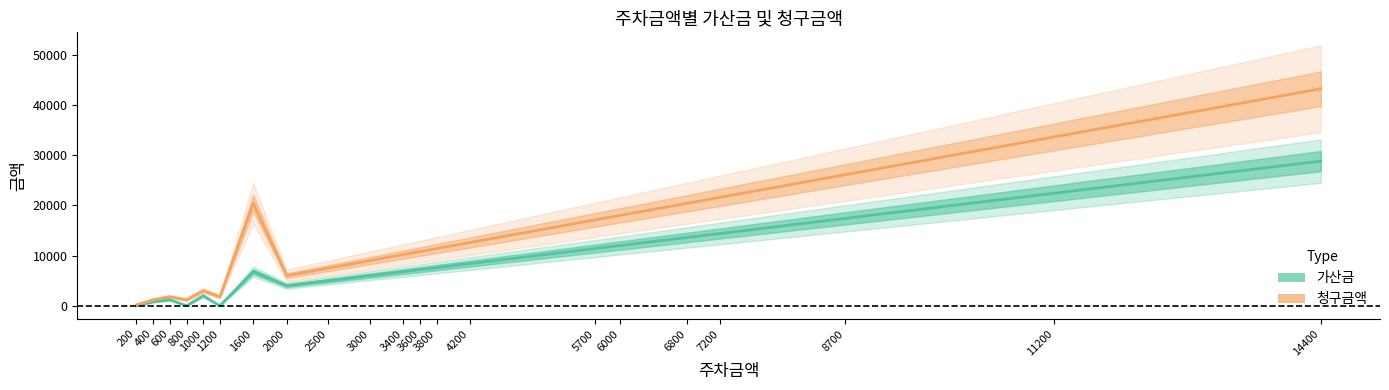

True or false: 청구금액 and 가산금 intersect in this chart.

False